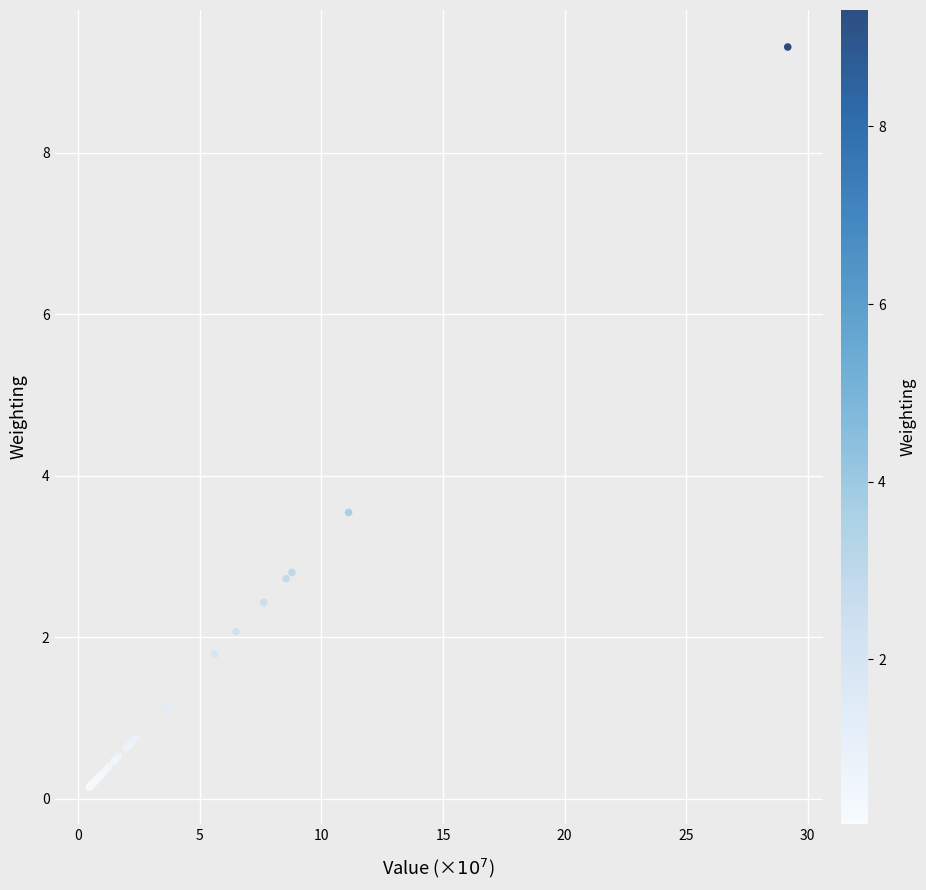

What Y value in the scatter plot is closest to 4?

3.5